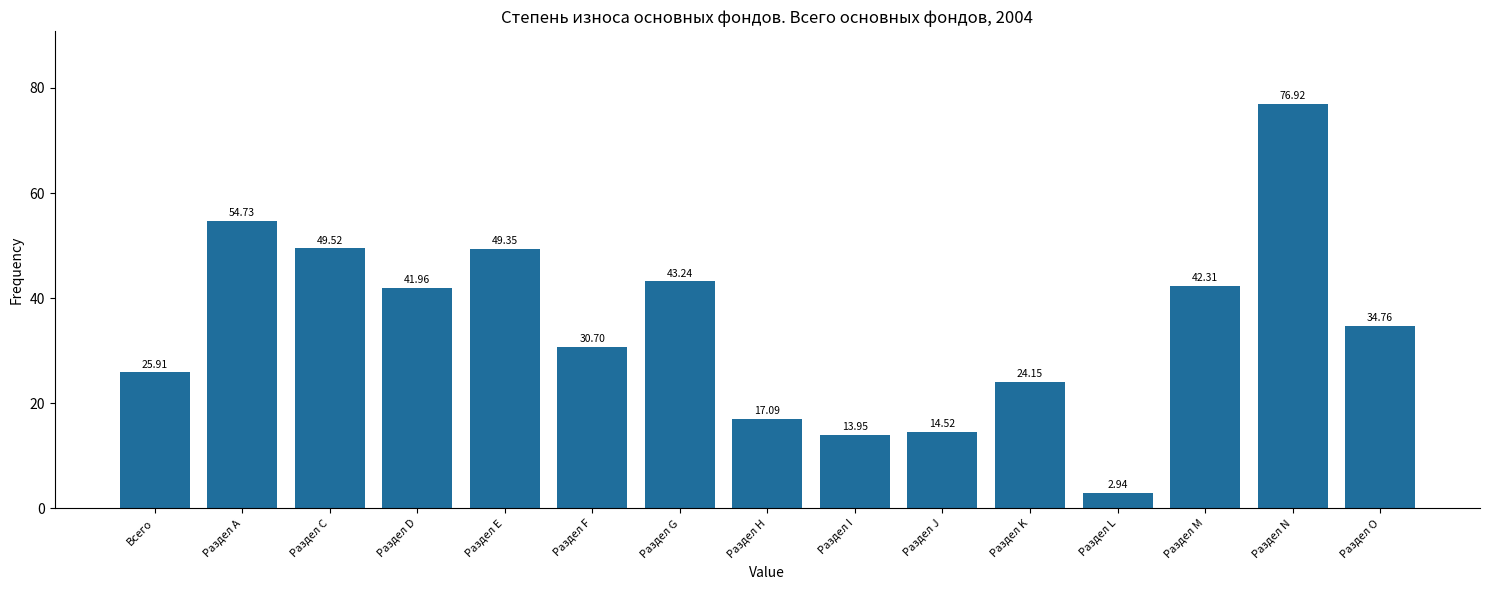

What is the average value?

34.8